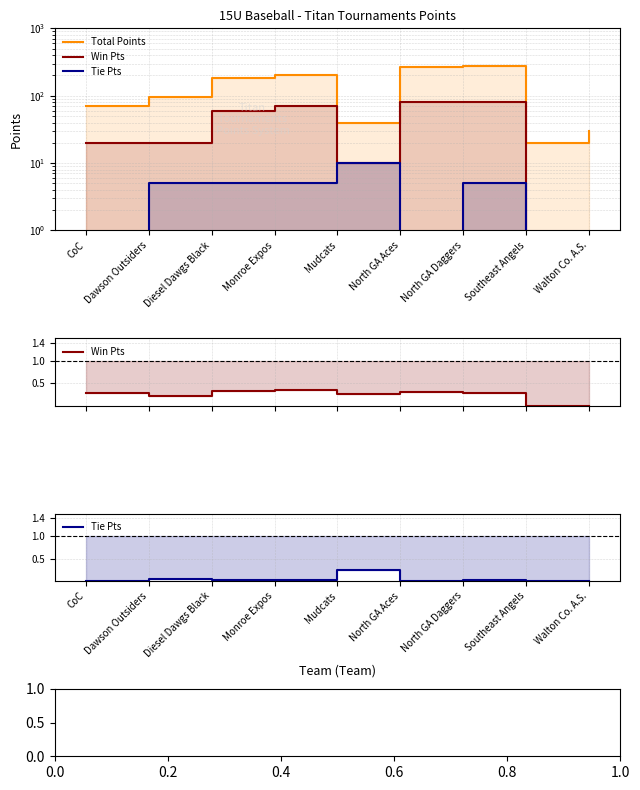

What are all the series names shown in the legend?

Total Points, Win Pts, Tie Pts